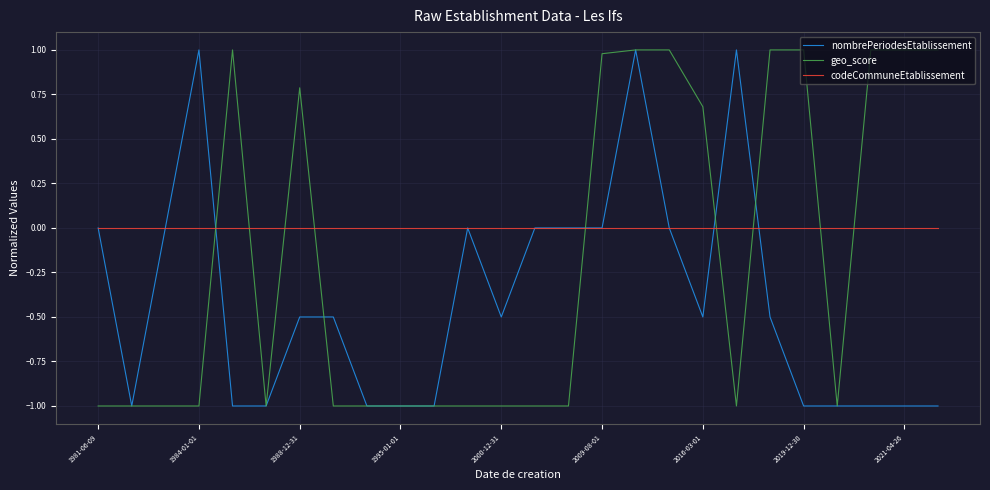

Rank the series by their average value, from lowest to highest.

nombrePeriodesEtablissement, geo_score, codeCommuneEtablissement